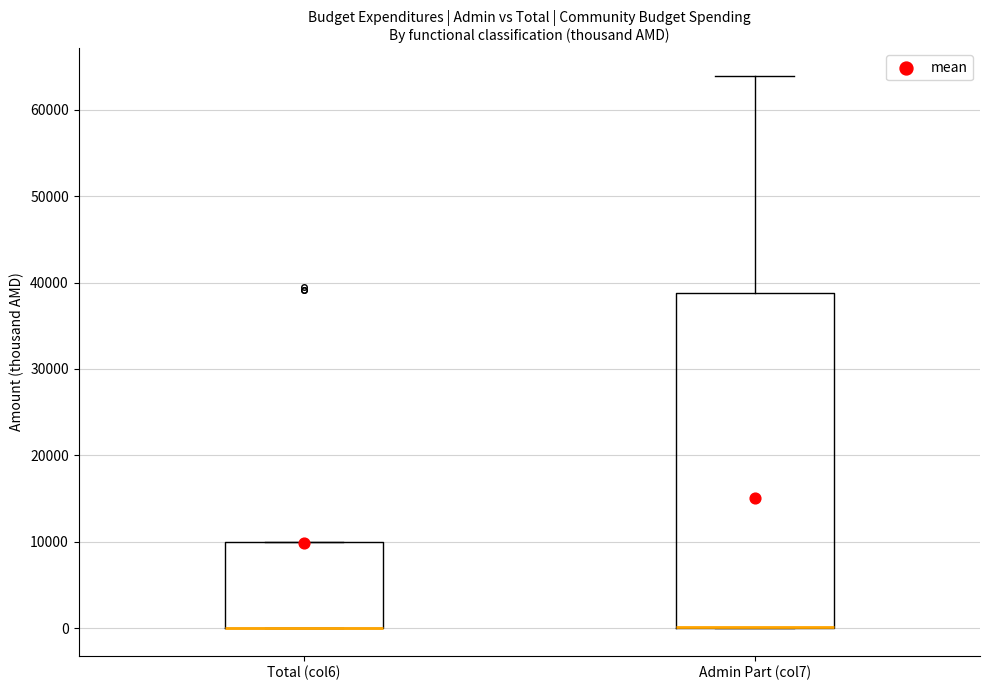

Where is the lower edge of the box for Total (col6) on the y-axis? The values are not printed on the chart, so give them approximately, as read against the axis.

0